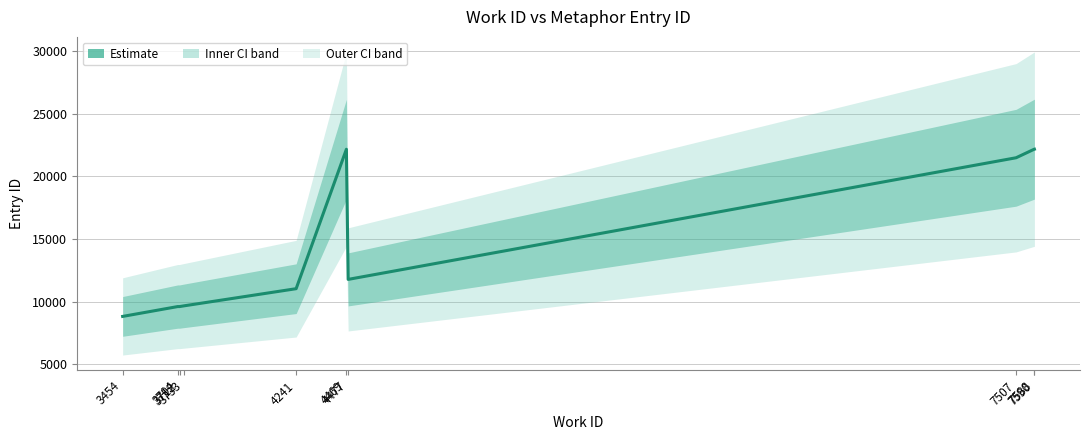

What is the difference between the second highest and minimum values?

13358